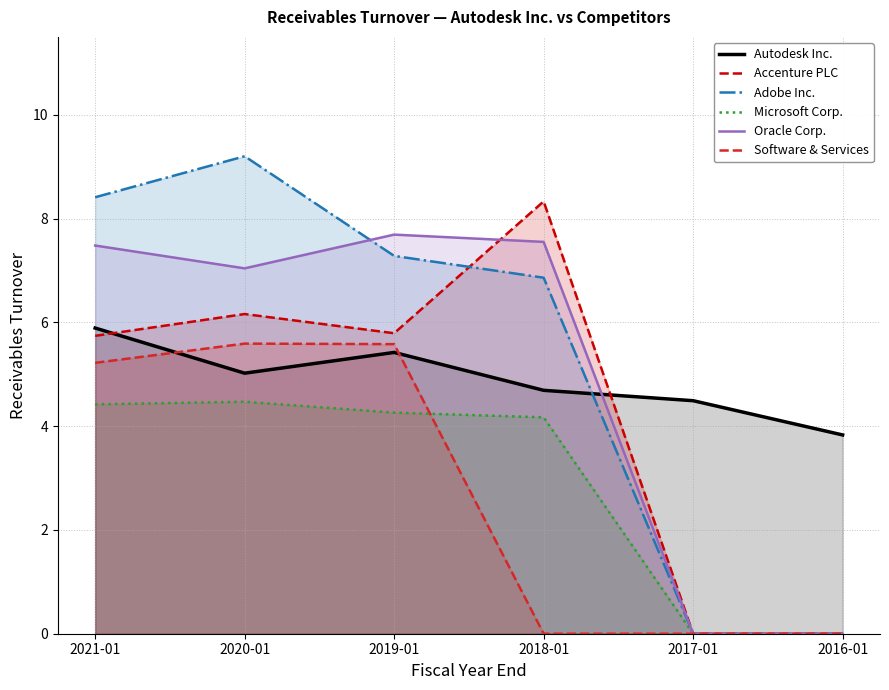

True or false: Adobe Inc. has more than 2 points higher than both neighbors.

False